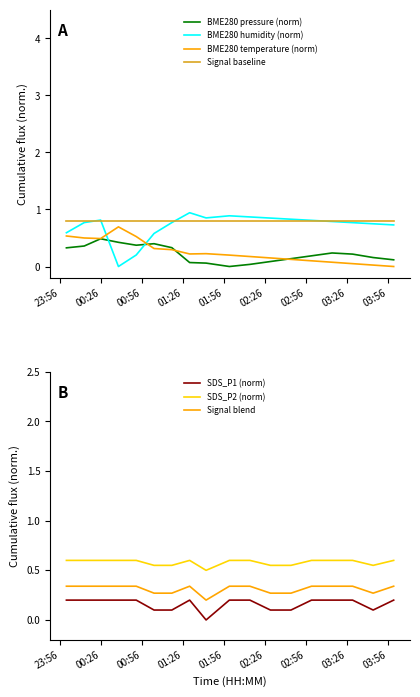

Which label corresponds to the largest value in the chart?

2022-06-18 01:31